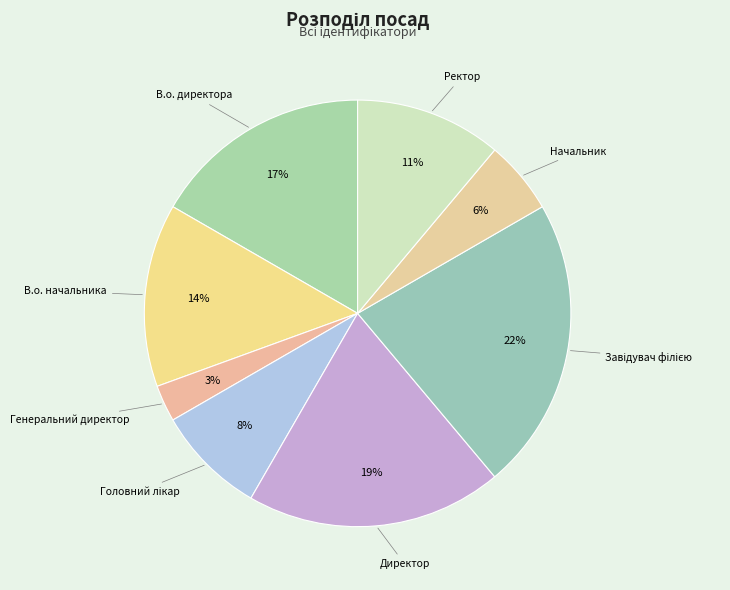

Which category has the smallest portion of the pie?

Генеральний директор